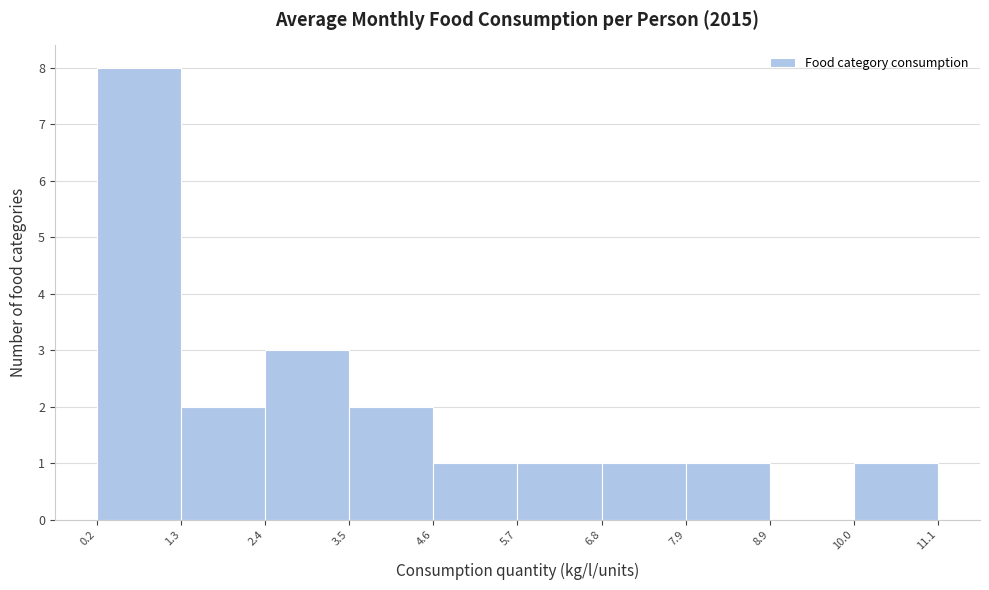

Reading left to right, transcribe this chart: for each bar, give the range it covers on the x-axis and its height. The values are not printed on the chart, so give them approximately, as read against the axis.

0.2 to 1.3: 8
1.3 to 2.4: 2
2.4 to 3.5: 3
3.5 to 4.6: 2
4.6 to 5.7: 1
5.7 to 6.8: 1
6.8 to 7.9: 1
7.9 to 8.9: 1
8.9 to 10.0: 0
10.0 to 11.1: 1